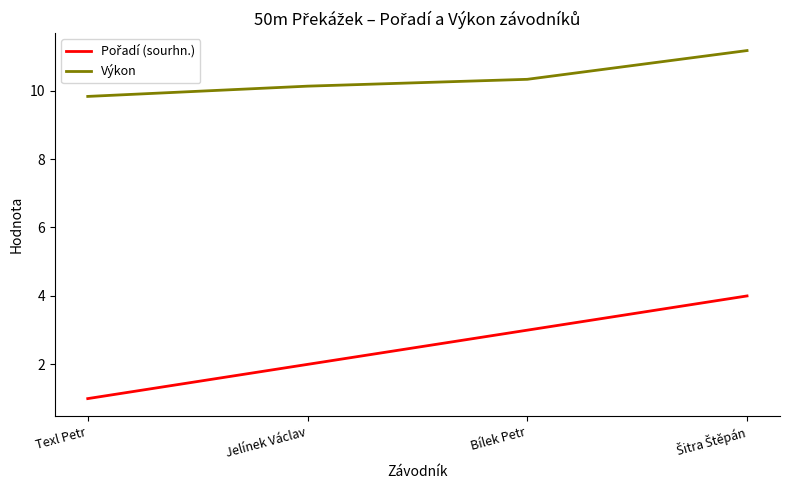

At how many categories does at least one series exceed 9?

4